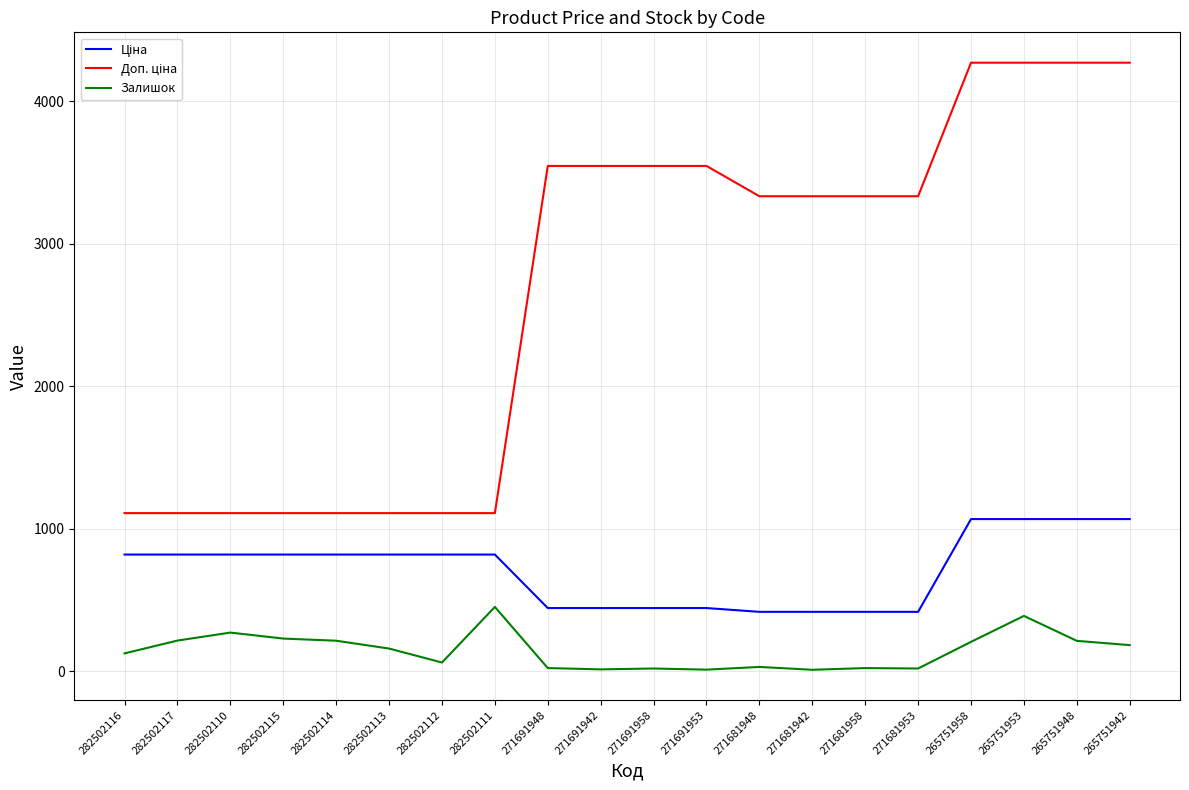

What is the maximum value for Залишок?

451.0